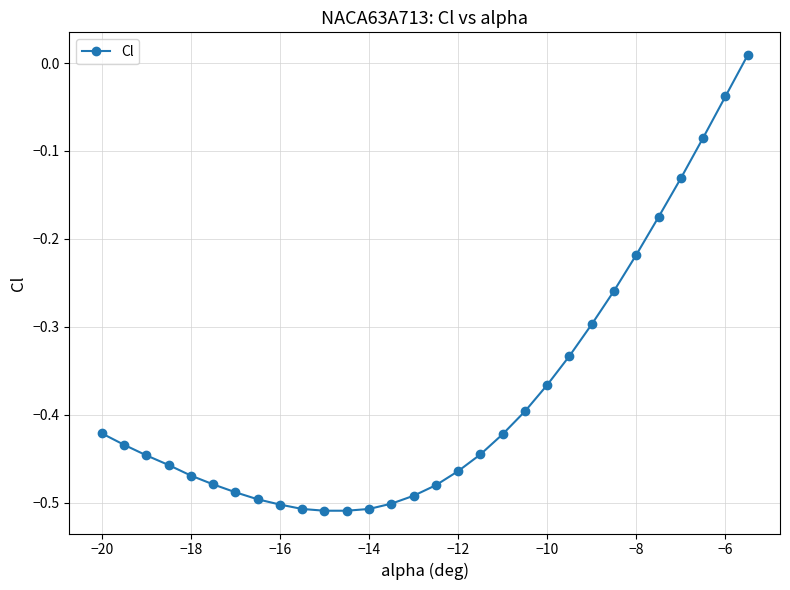

What is the difference between the maximum and minimum values?

0.5